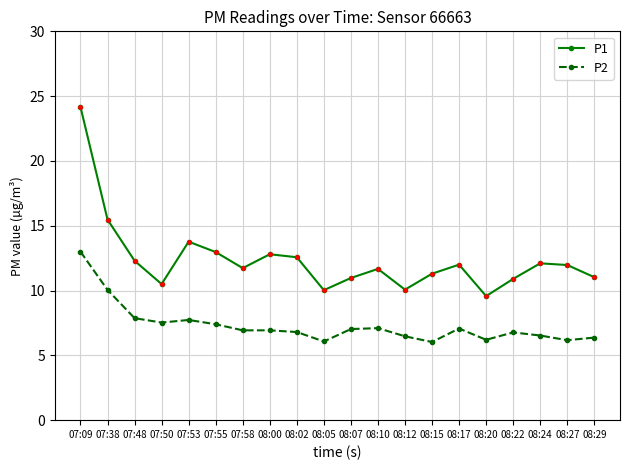

At which category does the chart reach its peak across all series?

07:09